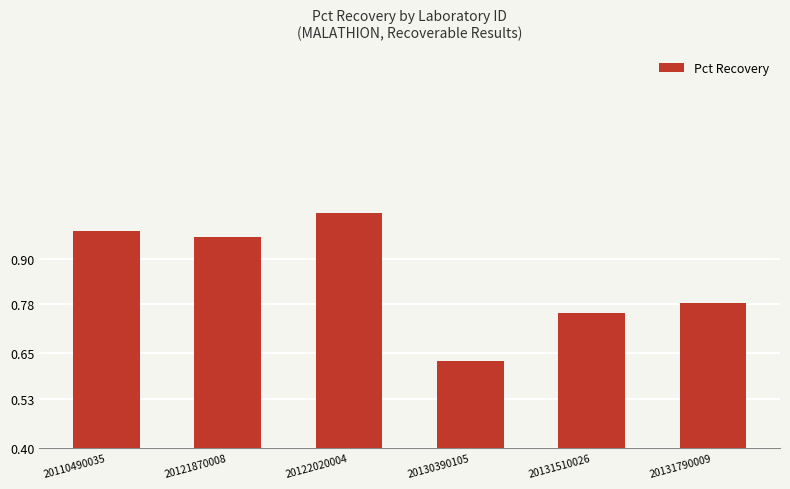

Count the number of categories in the chart.

6